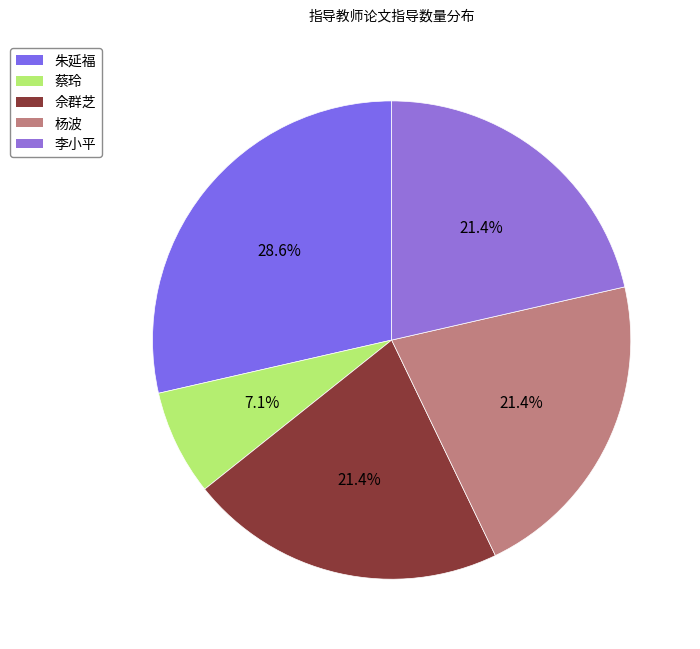

What is the smallest slice in the pie chart?

蔡玲